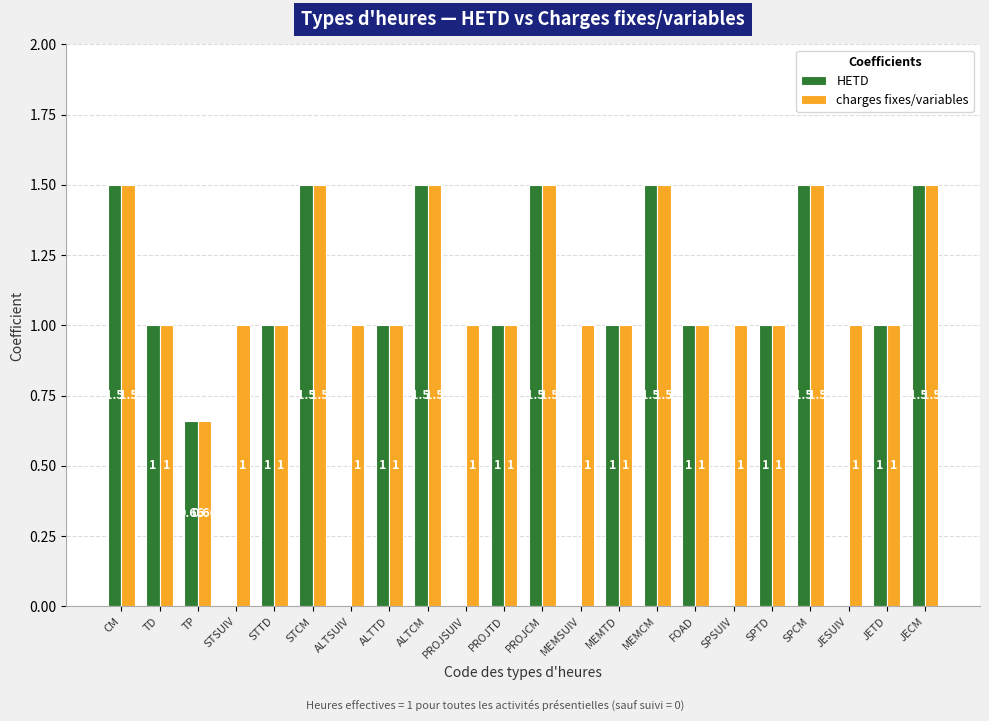

Which series has the largest total across all categories?

charges fixes/variables